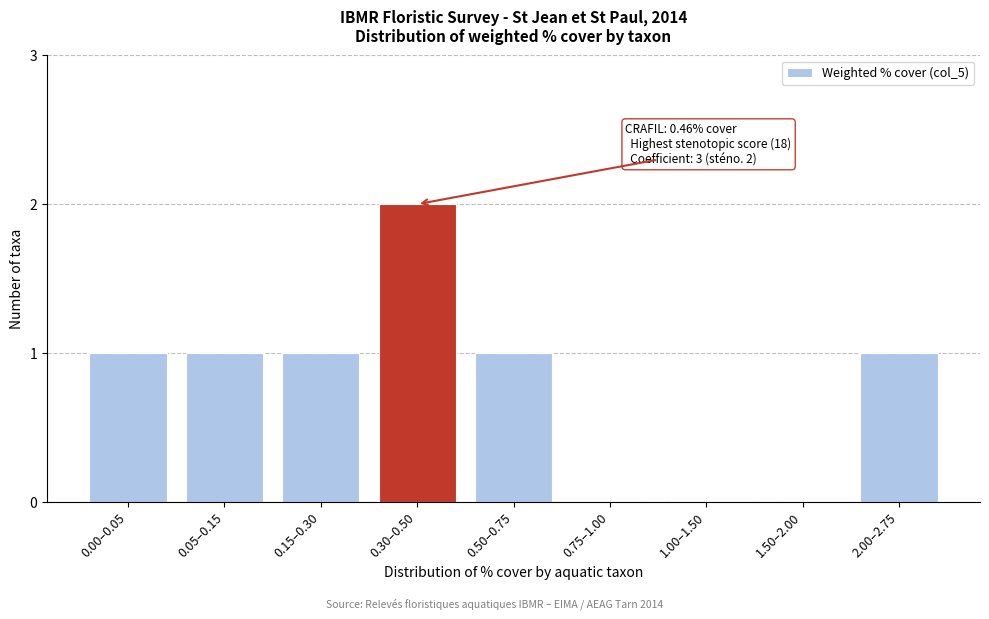

Reading left to right, transcribe all the data shown in this chart.

0.00–0.05=1	0.05–0.15=1	0.15–0.30=1	0.30–0.50=2	0.50–0.75=1	0.75–1.00=0	1.00–1.50=0	1.50–2.00=0	2.00–2.75=1